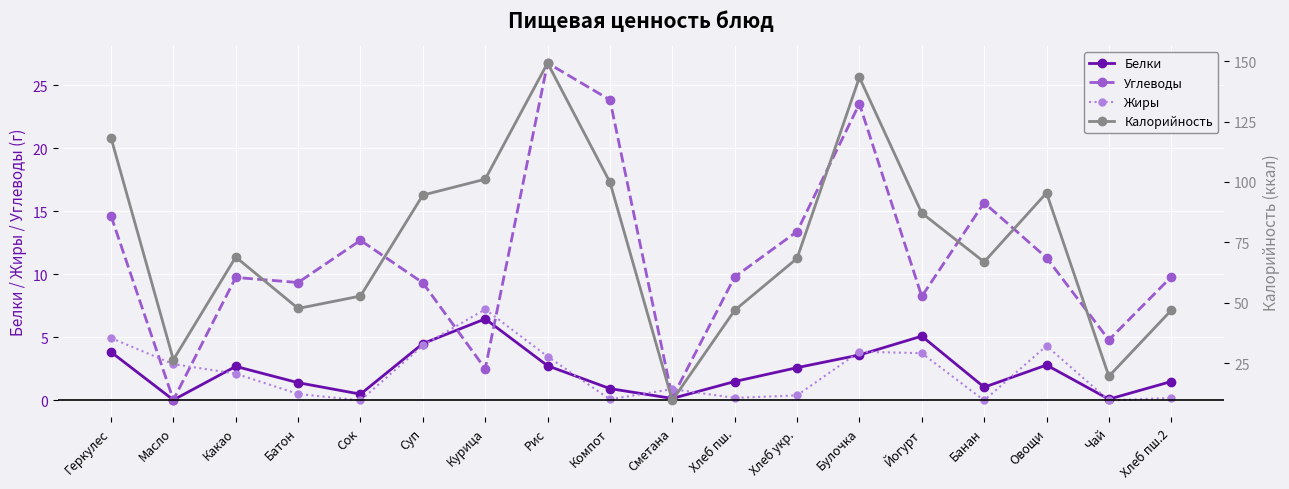

What is the label of the 10th point from the right?

Компот